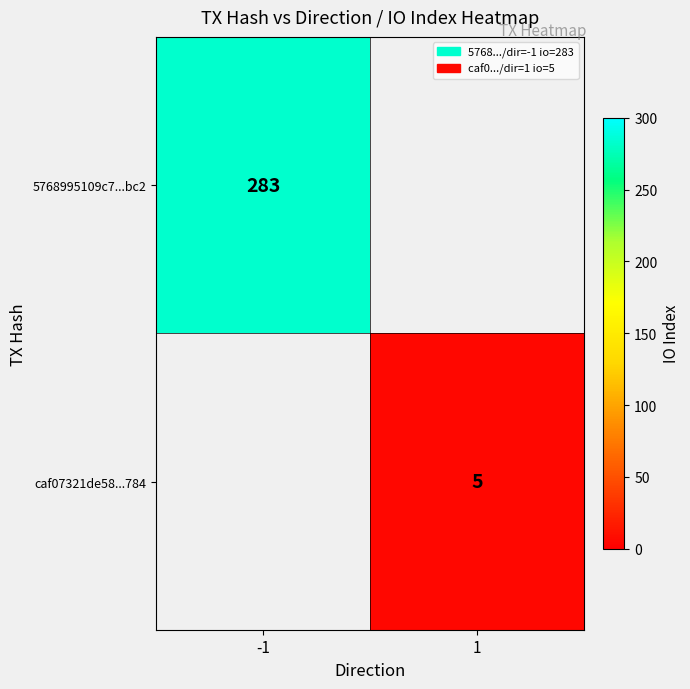

The value of caf07321de58...784 at 1 is 7. True or false?

False